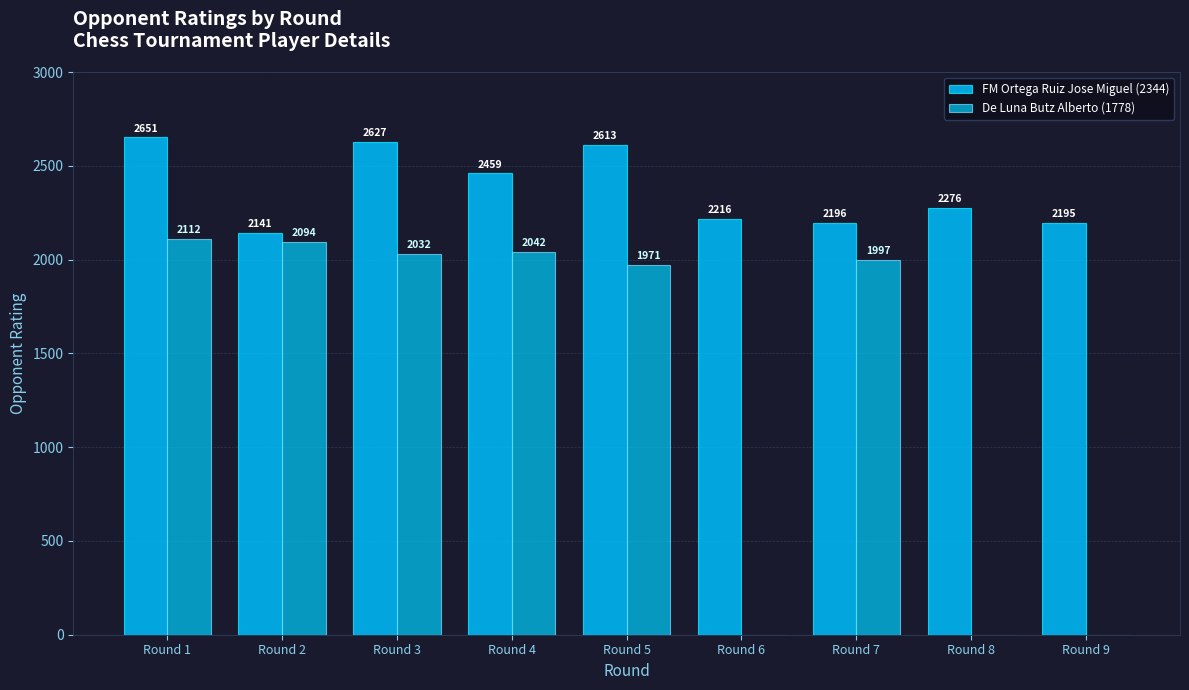

What is the difference between the maximum and second lowest values in the De Luna Butz Alberto (1778) series?

2112